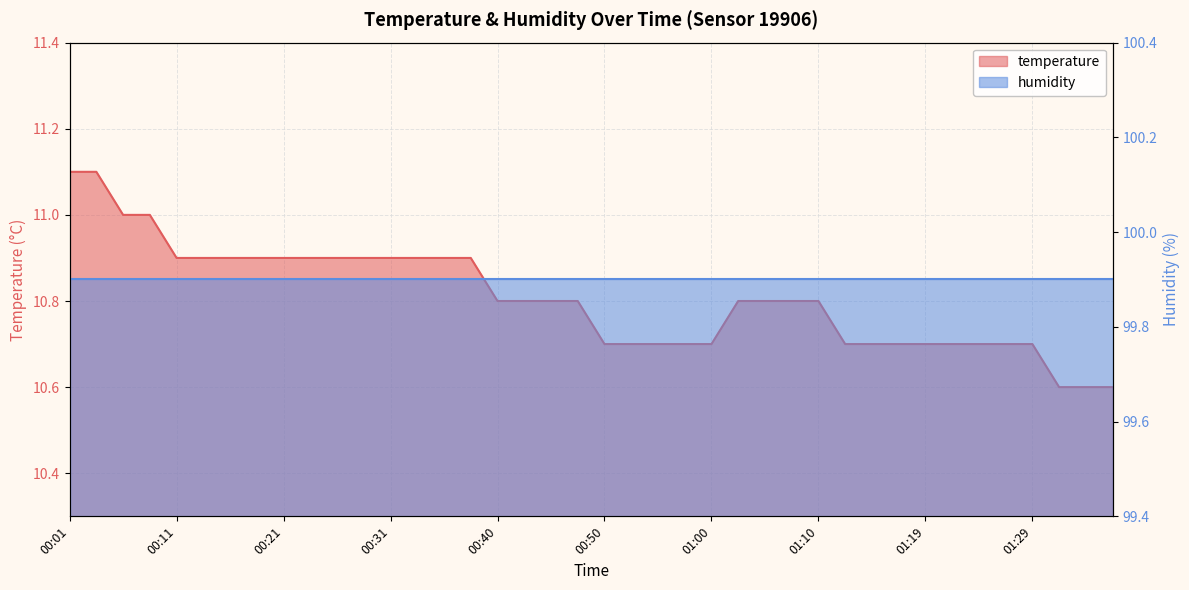

What is the value of the 30th point from the left?

10.7